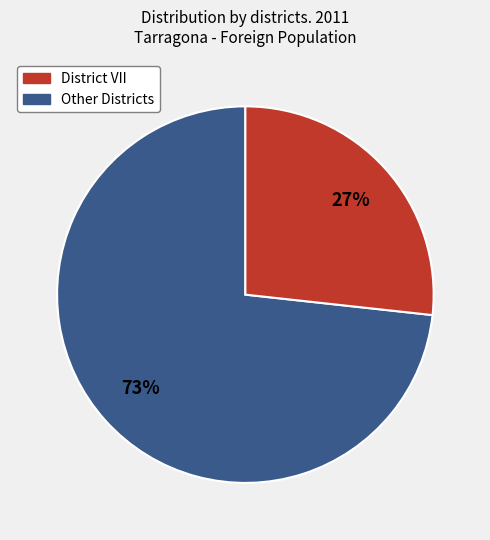

Does any single category account for the majority?

Yes